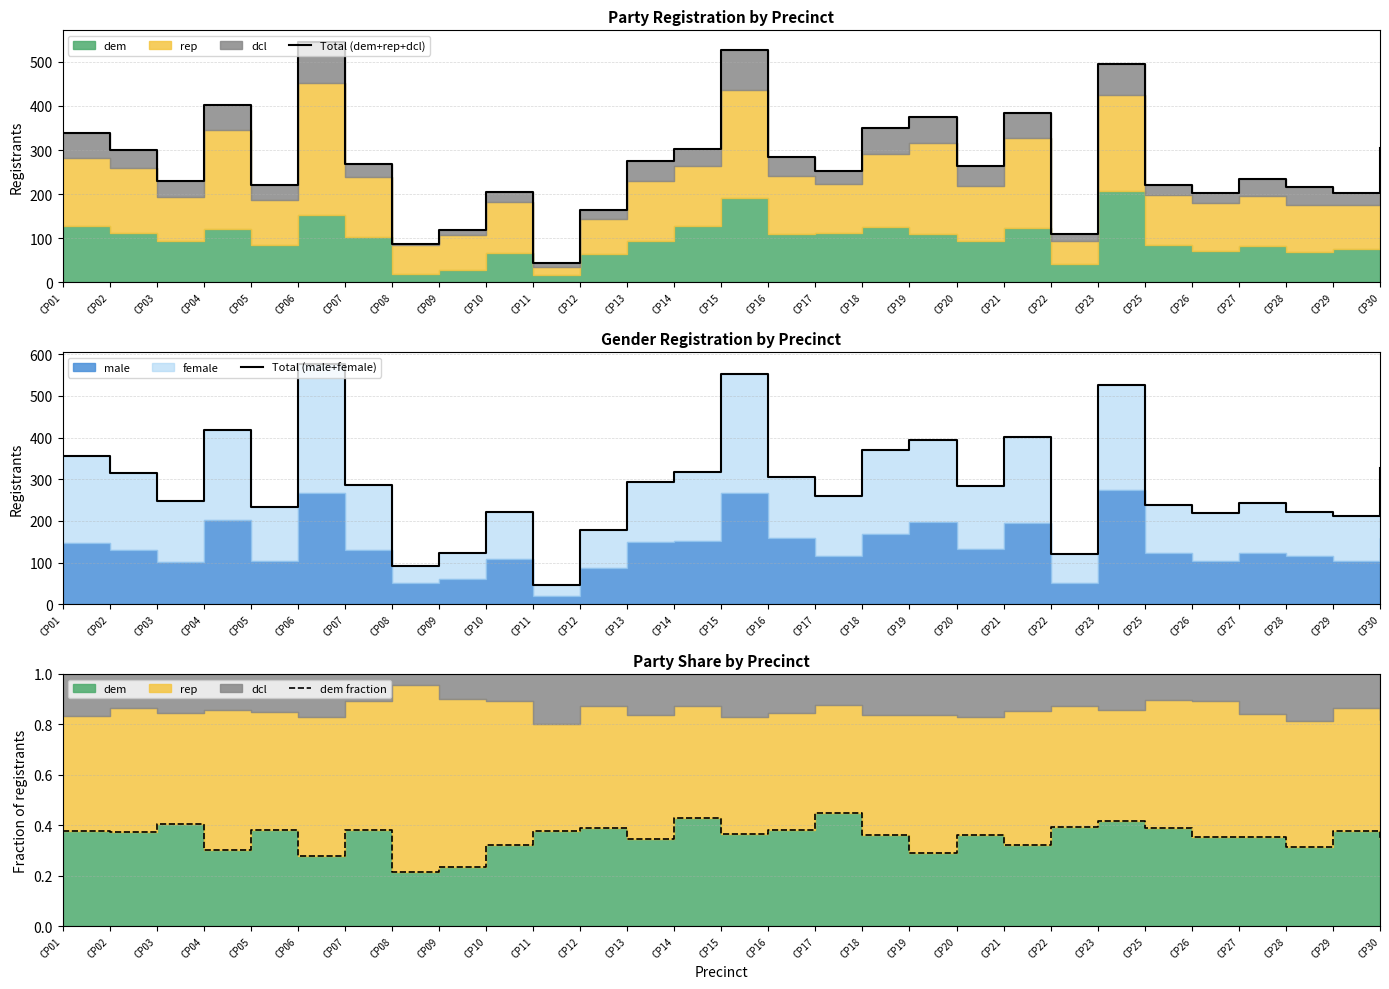

At which category is the sum across all series the highest?

CP06